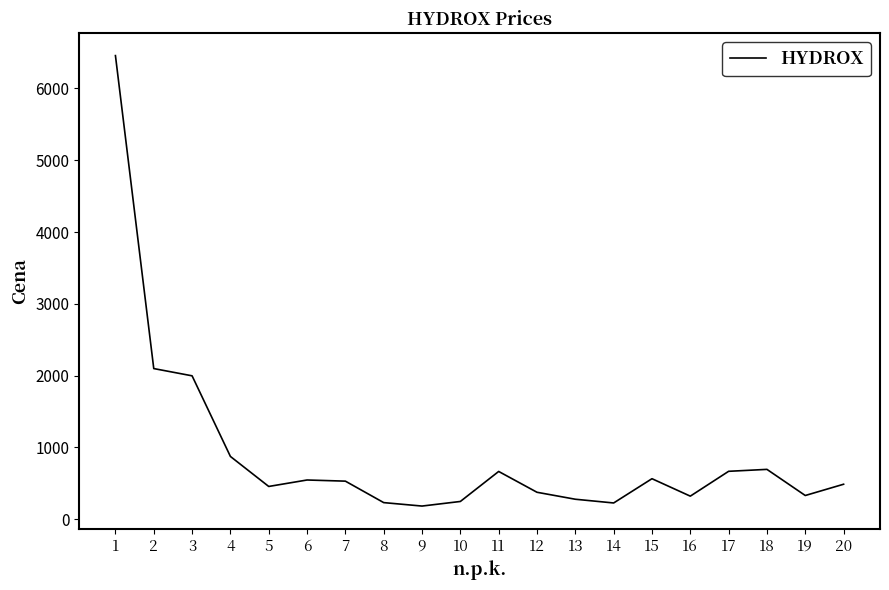

What is the difference between the values at 6 and 18?

148